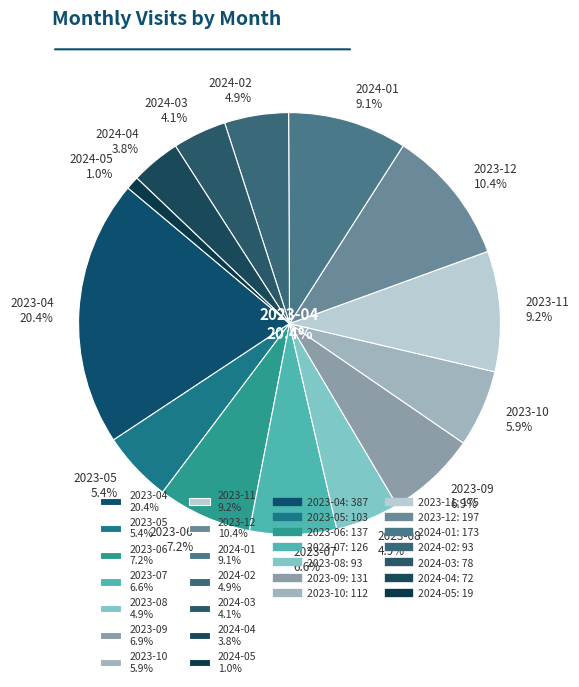

True or false: 2024-03 accounts for 17% of the total.

False